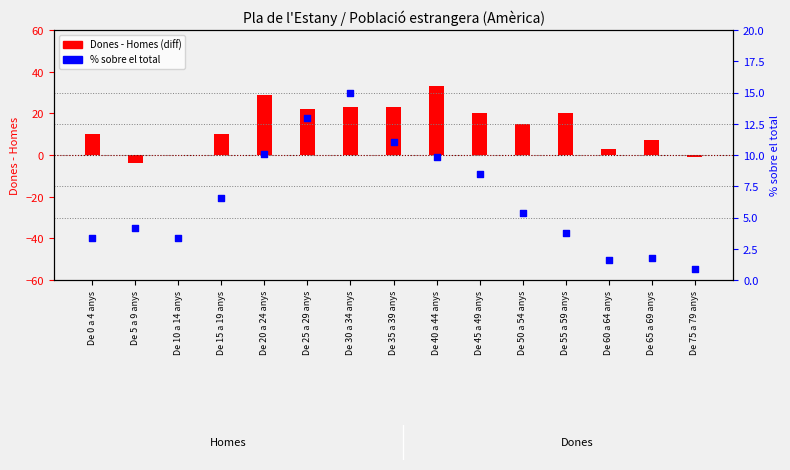

Which series has the largest Y range (max minus min)?

Dones - Homes (diff)